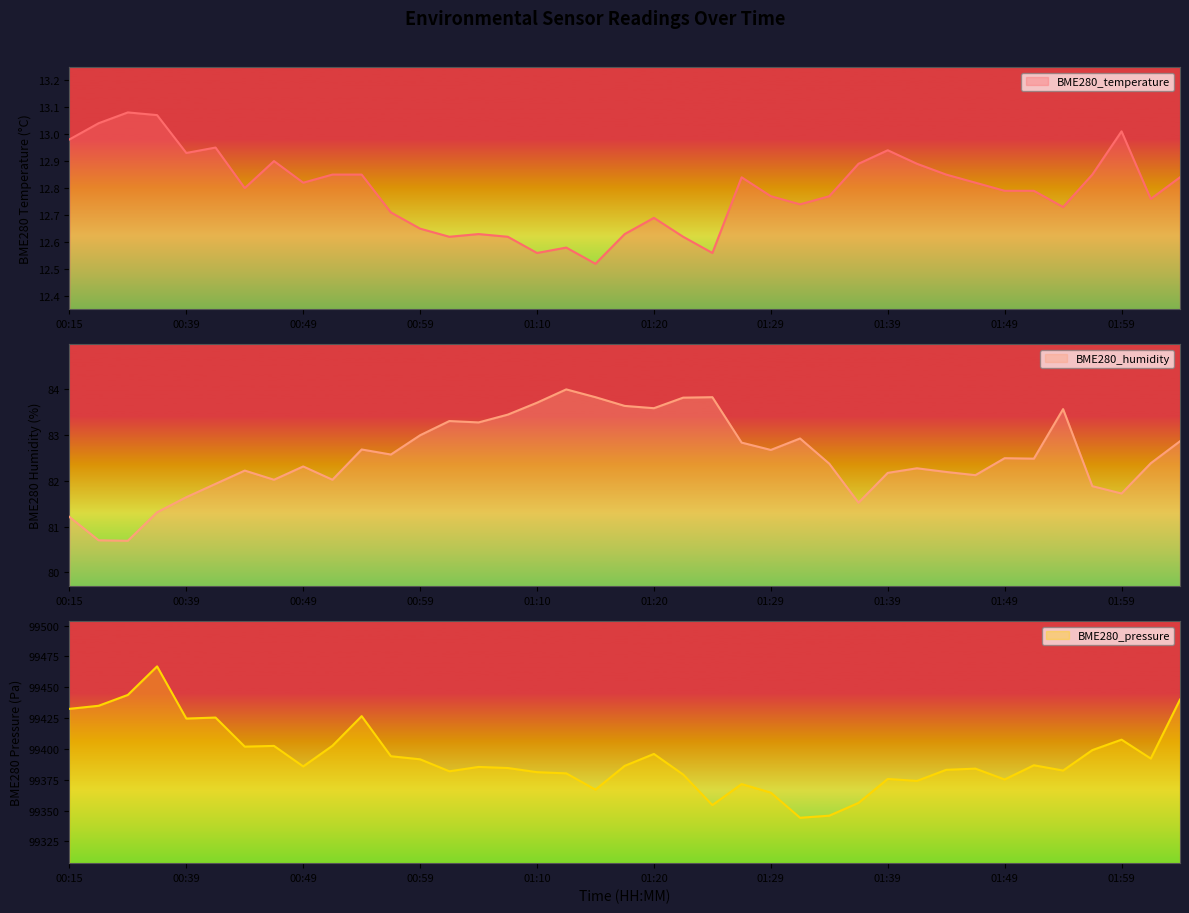

True or false: BME280_temperature and BME280_humidity intersect in this chart.

False